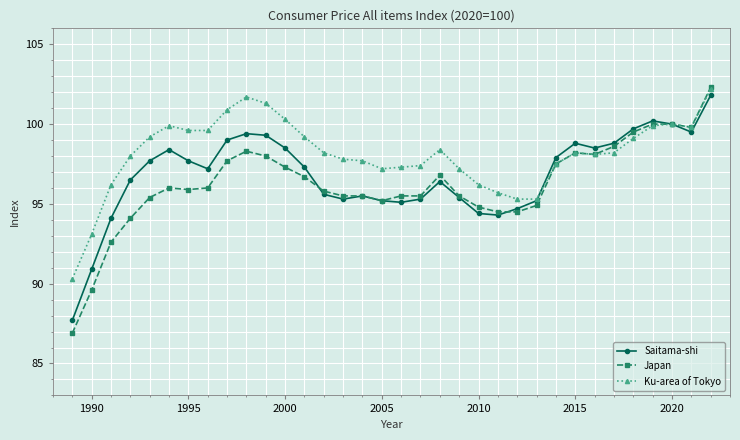

True or false: Saitama-shi has more than 0 points higher than both neighbors.

True